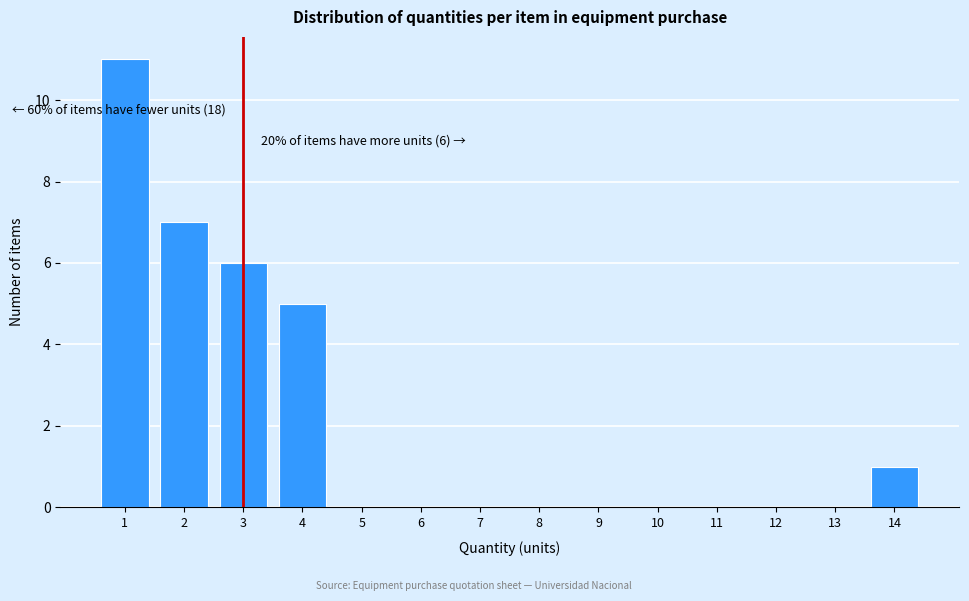

Which range on the x-axis has the tallest bar?

0.5 to 1.5